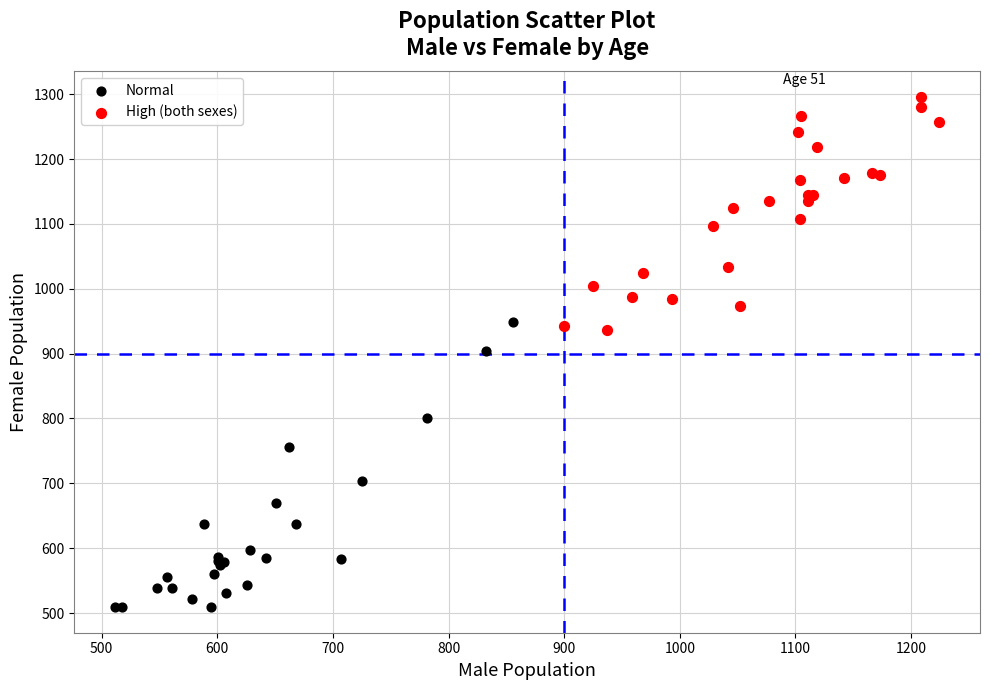

Which series contains the lowest Y value?

Normal